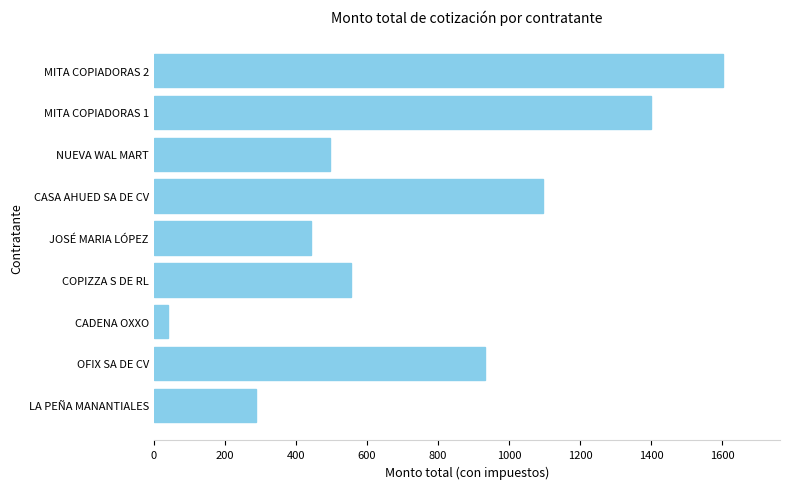

The value at OFIX SA DE CV is 933.2. True or false?

True